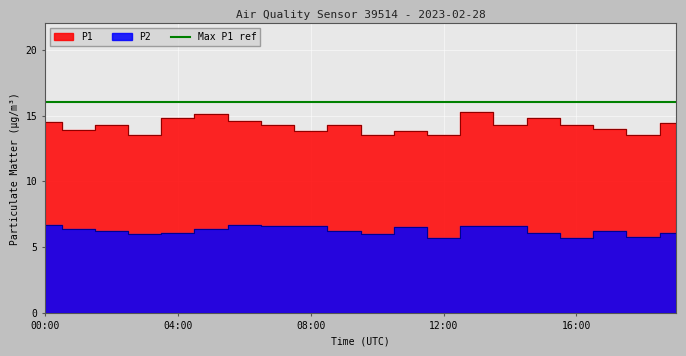

List the series in order of their peak value, highest first.

P1, P2